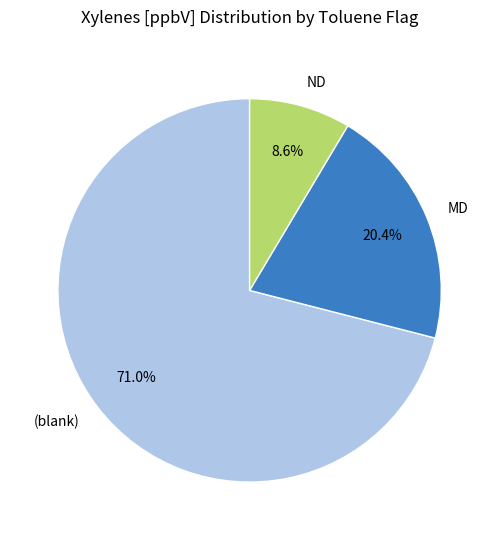

How many slices are in this pie chart?

3